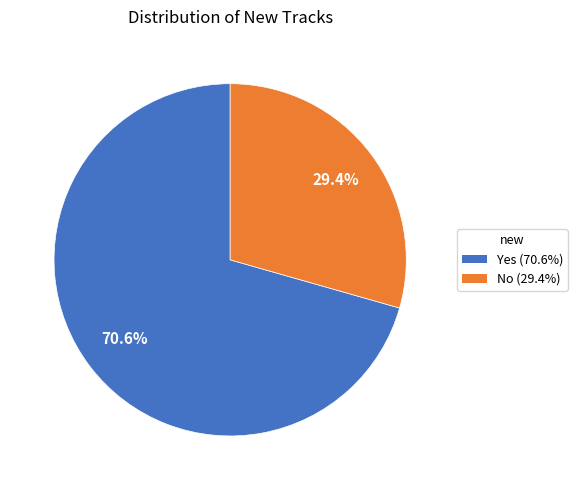

Between No and Yes, which is larger?

Yes